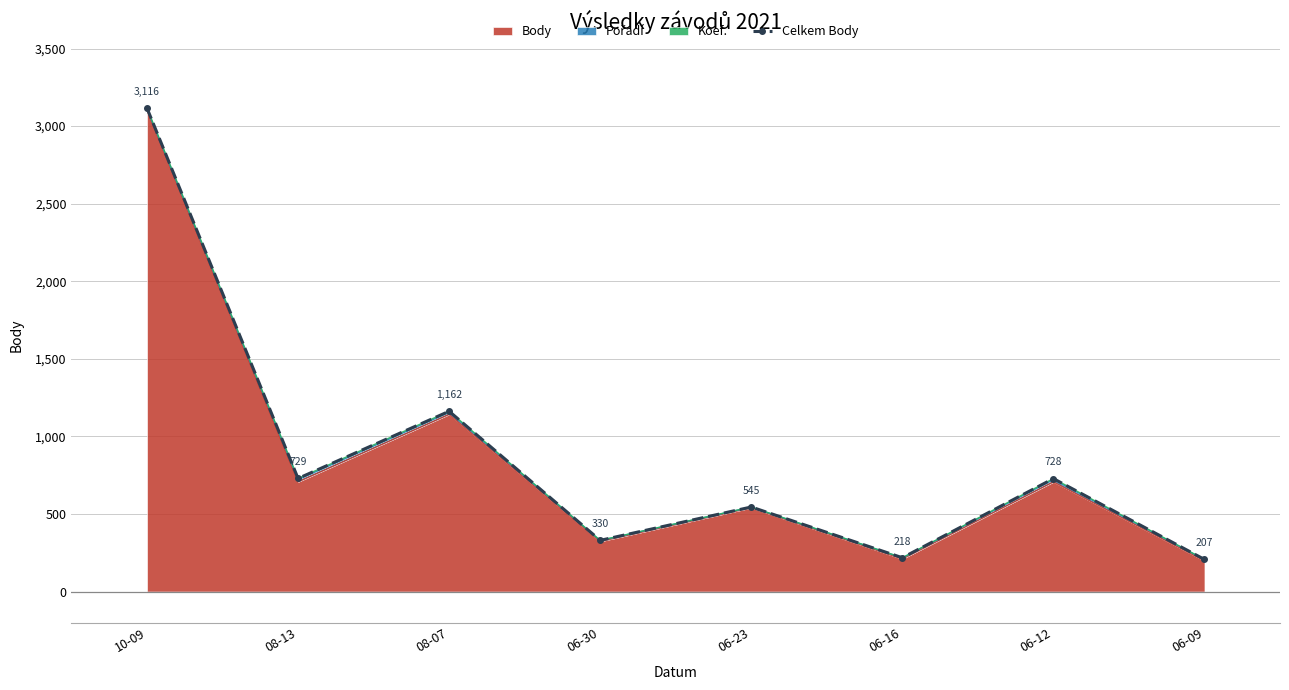

What is the label of the 5th point from the left?

06-23